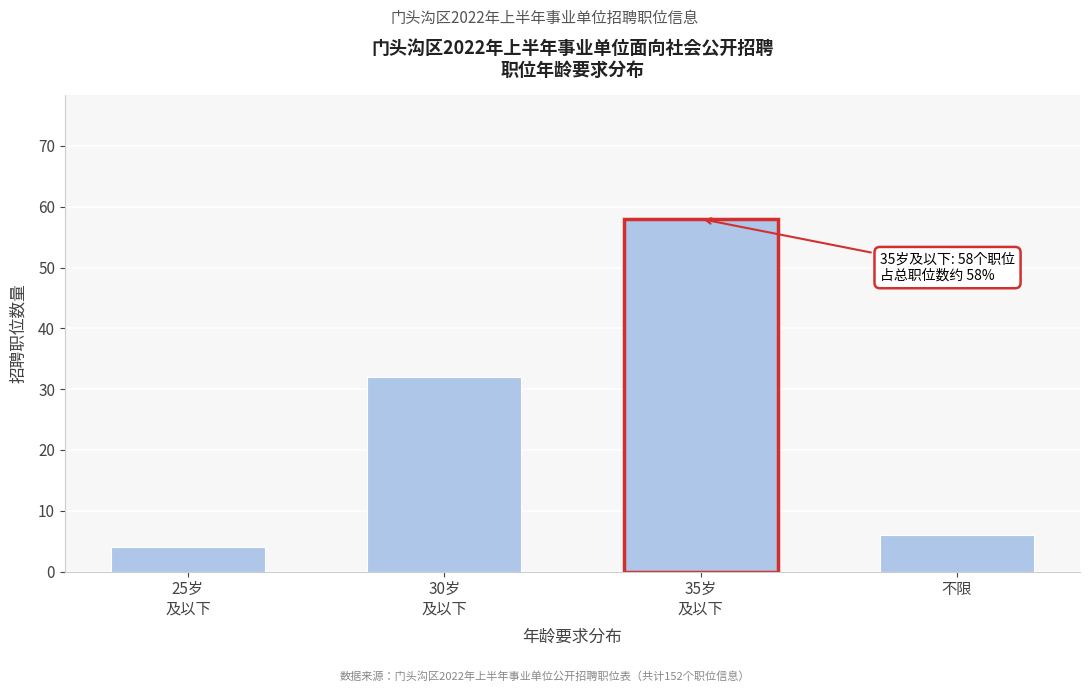

Reading left to right, list all the values displayed in this chart.

4	32	58	6